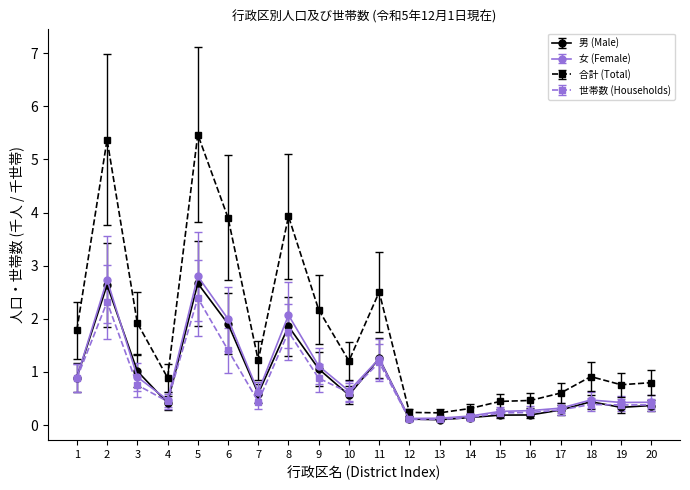

What is the value of the 世帯数 (Households) point at the 18th from the left?

0.4